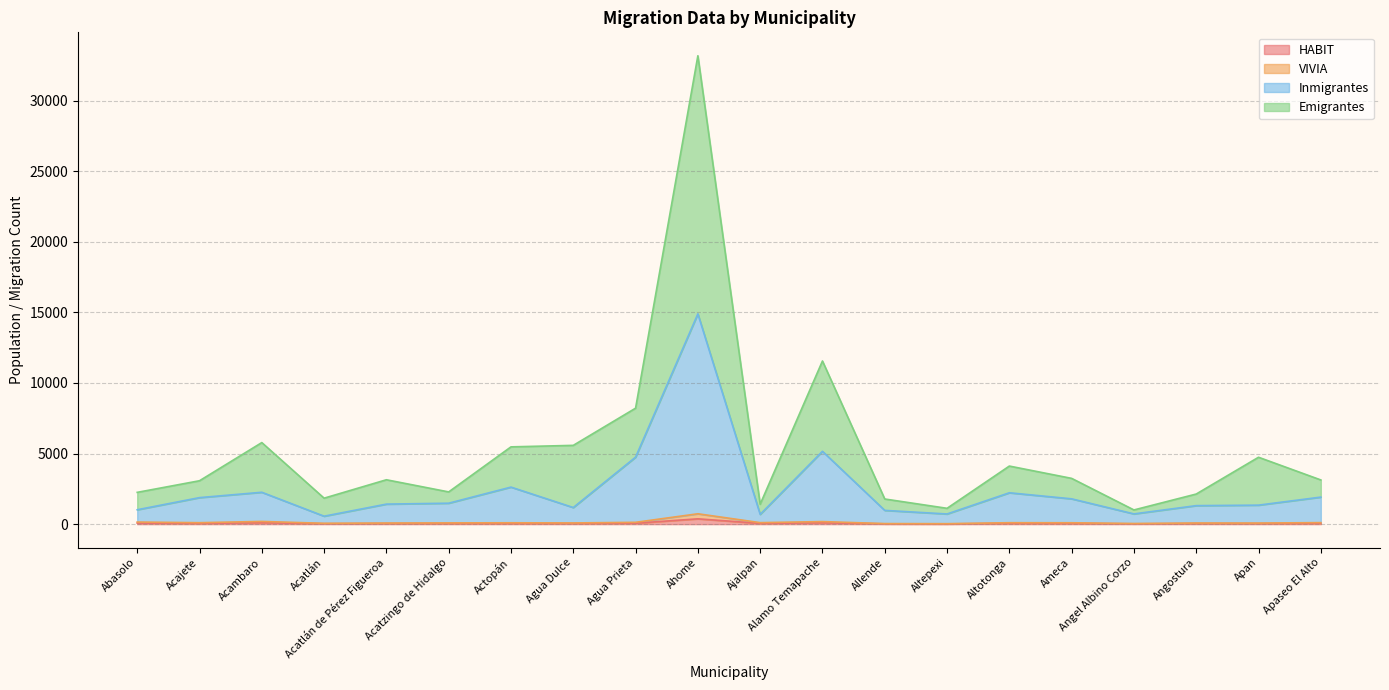

At which category is the sum across all series the highest?

Ahome